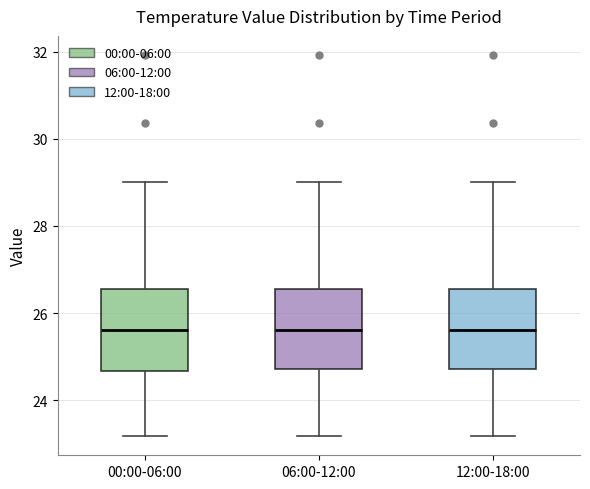

Reading left to right, read every box against the y-axis: the position of its median line, the range the box covers, and the ends of its whiskers. The values are not printed on the chart, so give them approximately, as read against the axis.

00:00-06:00: median 25.6, box 24.6 to 26.6, whiskers 23.2 to 29.0
06:00-12:00: median 25.6, box 24.8 to 26.6, whiskers 23.2 to 29.0
12:00-18:00: median 25.6, box 24.8 to 26.6, whiskers 23.2 to 29.0